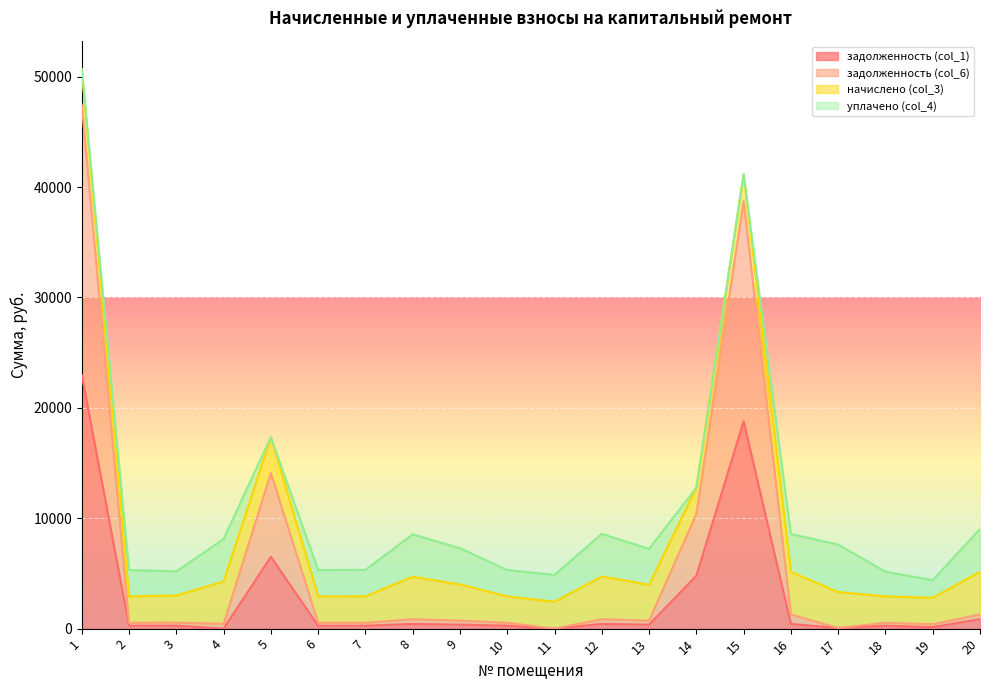

What is the total value across all series at 11?

4865.4